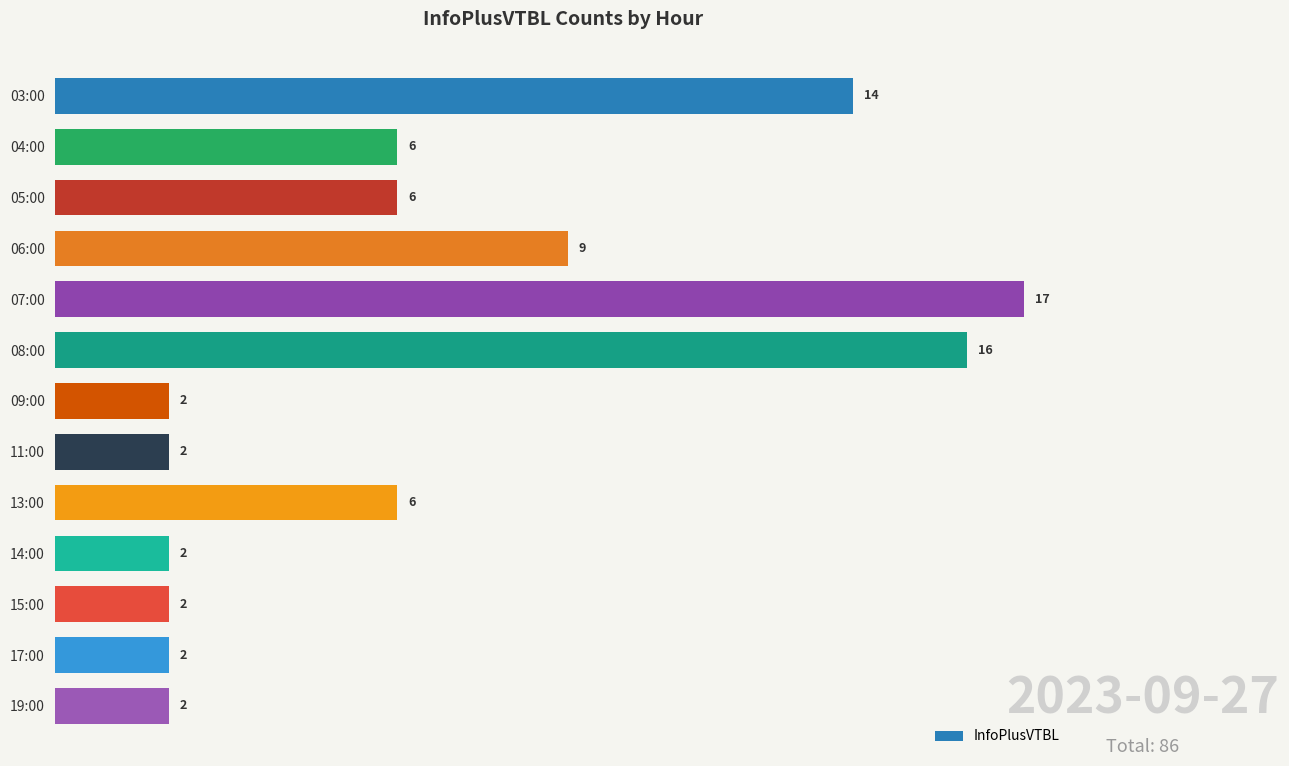

Is it true that the value at 04:00 is 6?

True